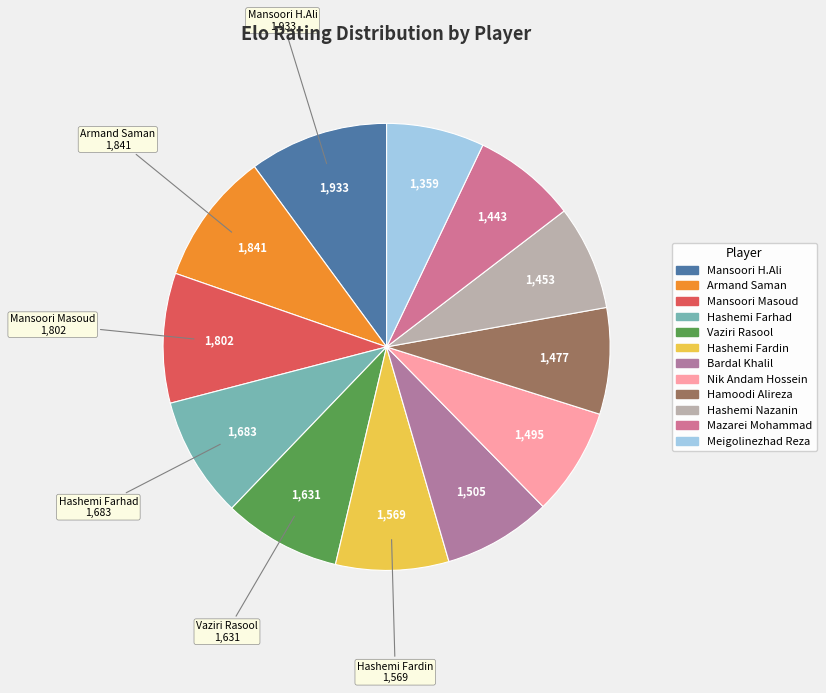

Rank the categories by value from lowest to highest.

Meigolinezhad Reza, Mazarei Mohammad, Hashemi Nazanin, Hamoodi Alireza, Nik Andam Hossein, Bardal Khalil, Hashemi Fardin, Vaziri Rasool, Hashemi Farhad, Mansoori Masoud, Armand Saman, Mansoori H.Ali